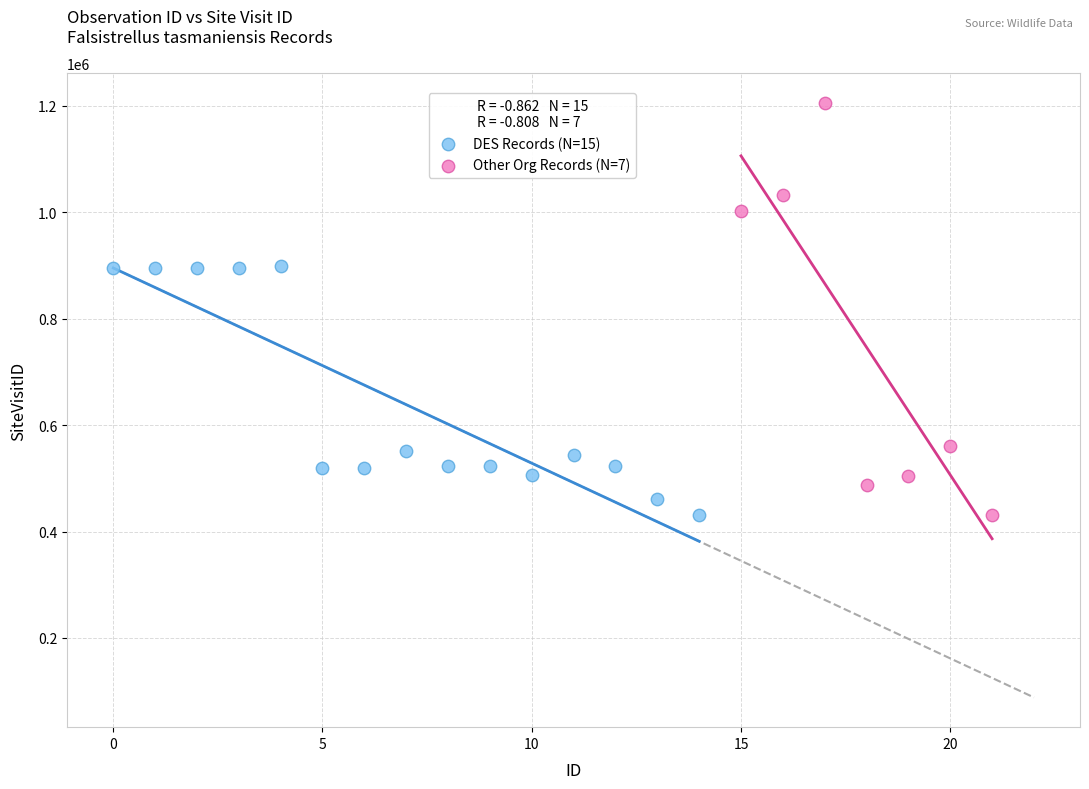

Which series contains the highest Y value?

Other Org Records (N=7)